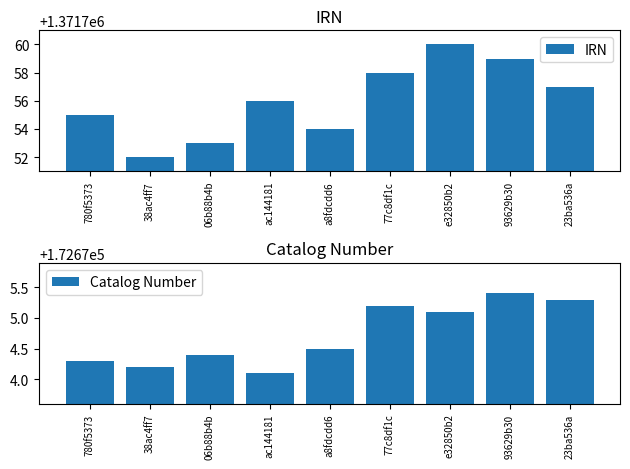

At 06b88b4b, list the series in order from smallest to largest.

Catalog Number, IRN